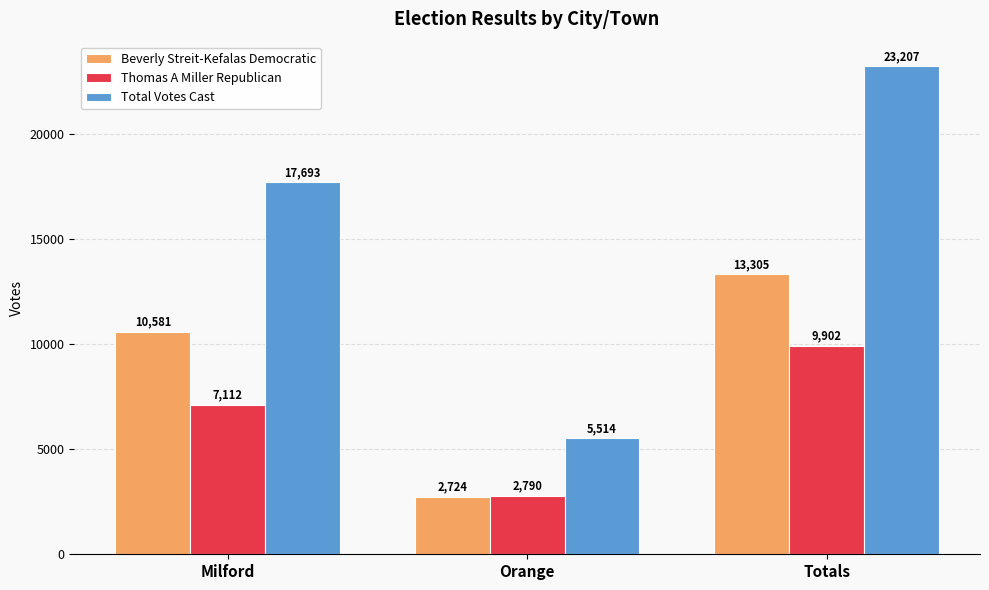

Rank the series at Milford from highest to lowest value.

Total Votes Cast, Beverly Streit-Kefalas Democratic, Thomas A Miller Republican